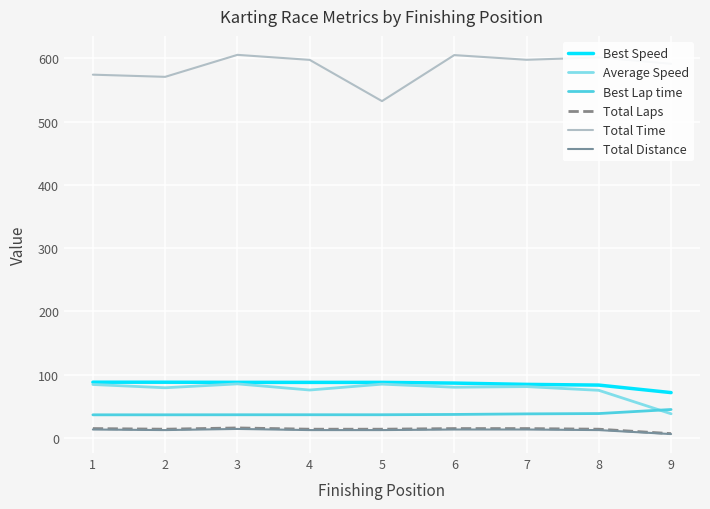

Which series has the largest total across all categories?

Total Time